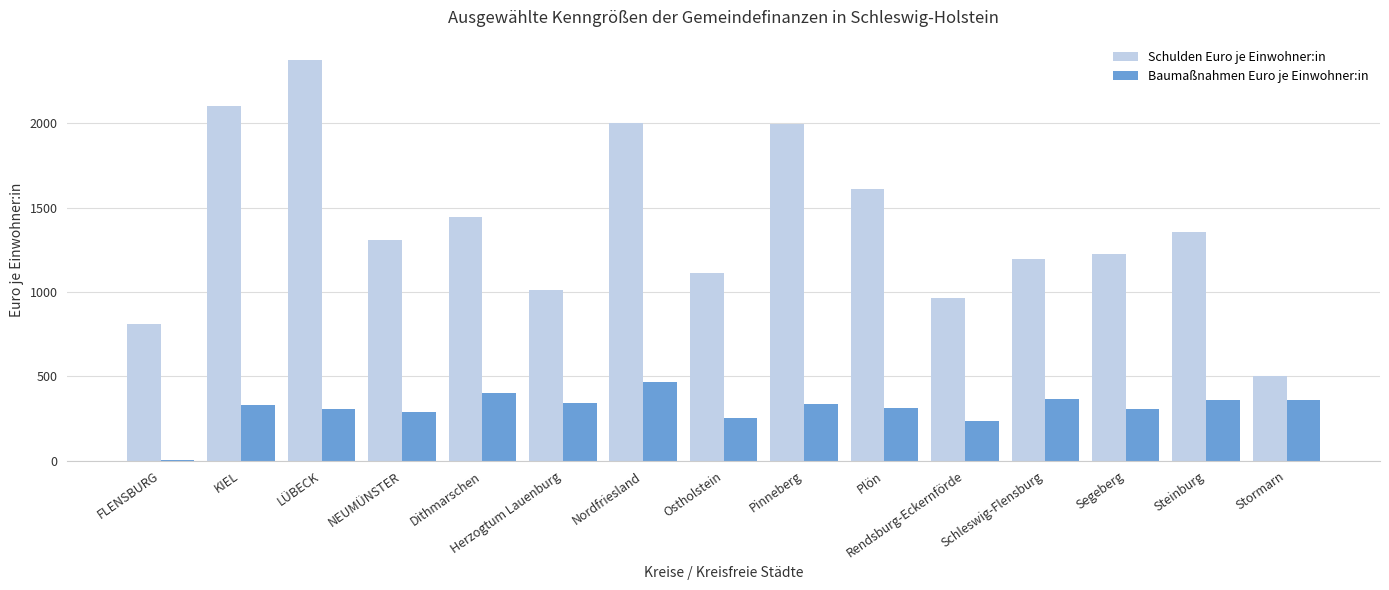

Between NEUMÜNSTER and Steinburg, which series saw the biggest shift?

Baumaßnahmen Euro je Einwohner:in